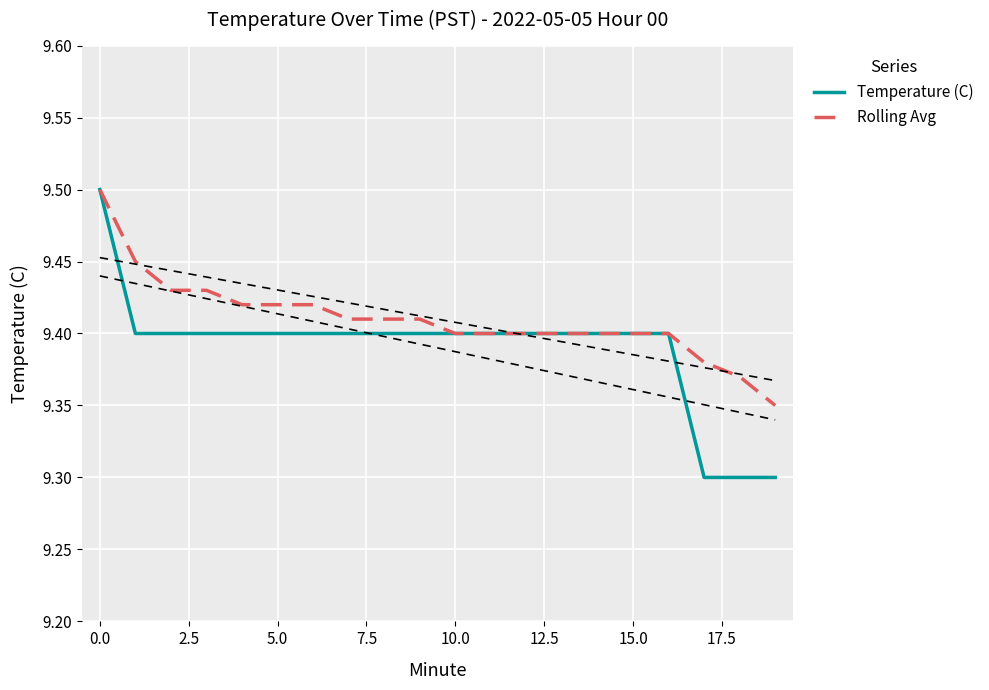

What position from the right is 17?

3